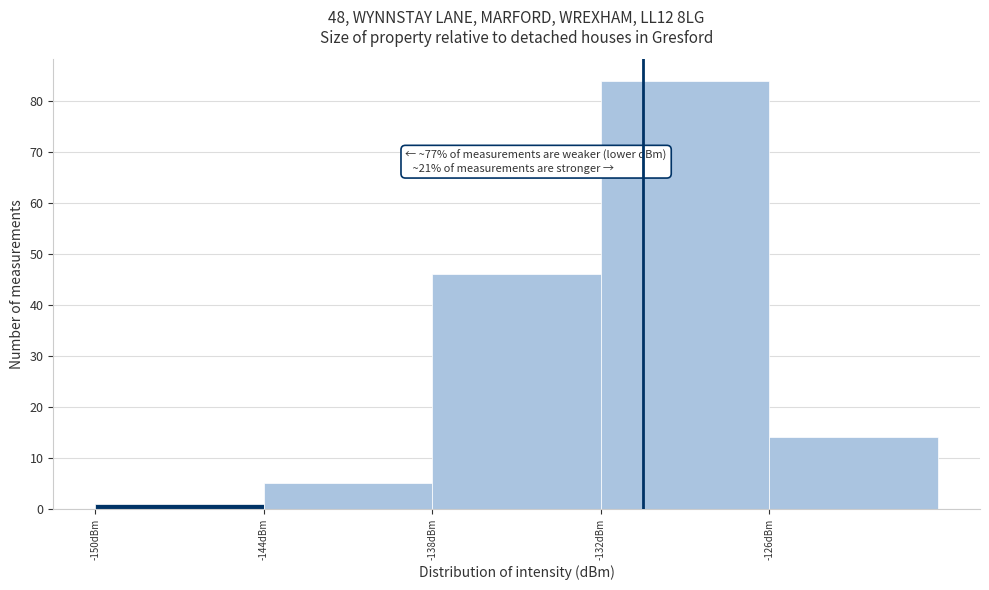

Over which range of the x-axis is the bar tallest?

-132 to -126